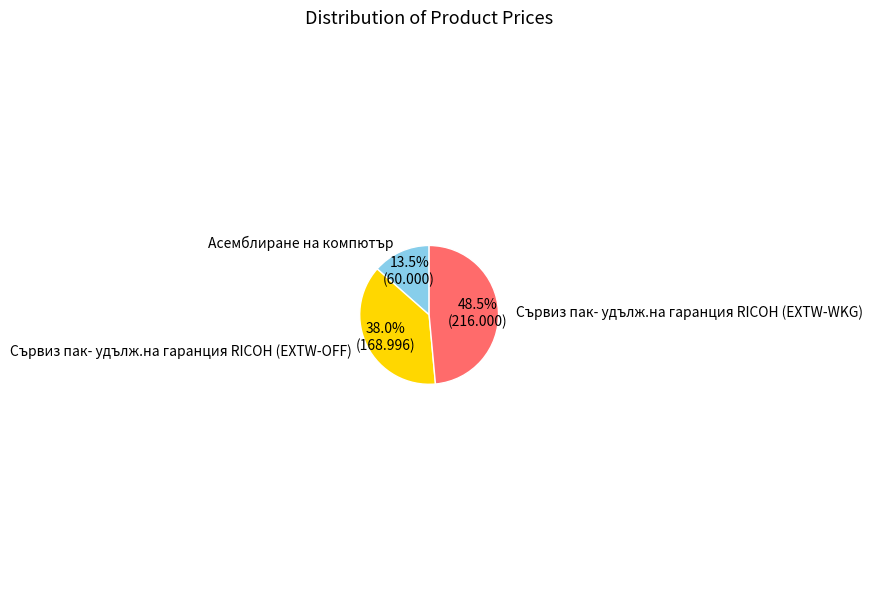

To the nearest percent, what is the difference between the largest and smallest slice percentages?

35%